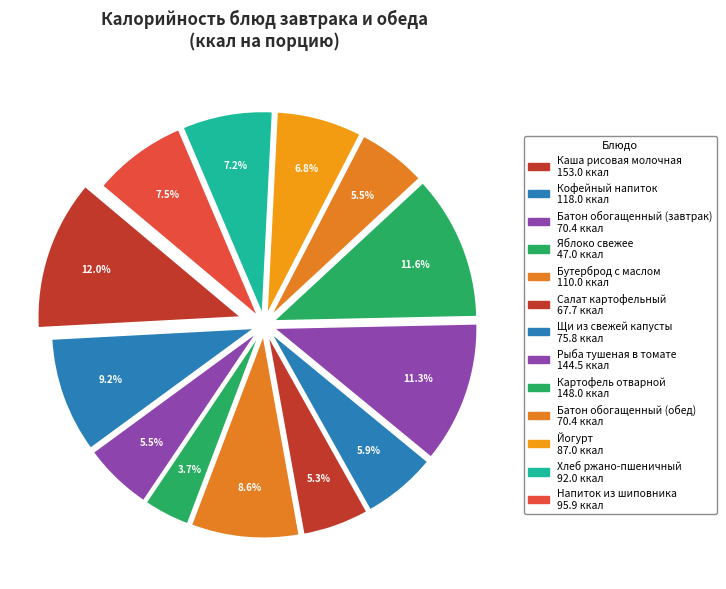

Does Хлеб ржано-пшеничный account for over 50% of the chart?

No